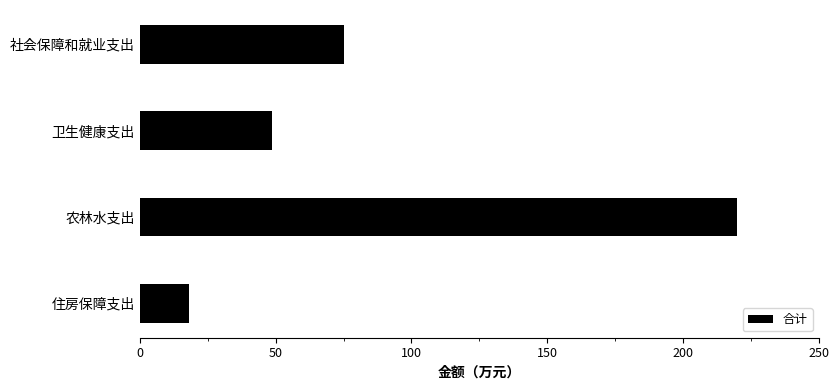

What is the label of the 3rd bar from the top?

农林水支出